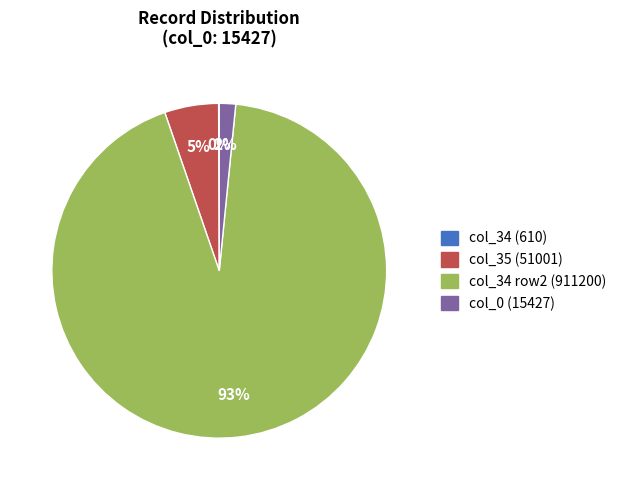

Is it true that col_35 (51001) is 15% of the pie?

False